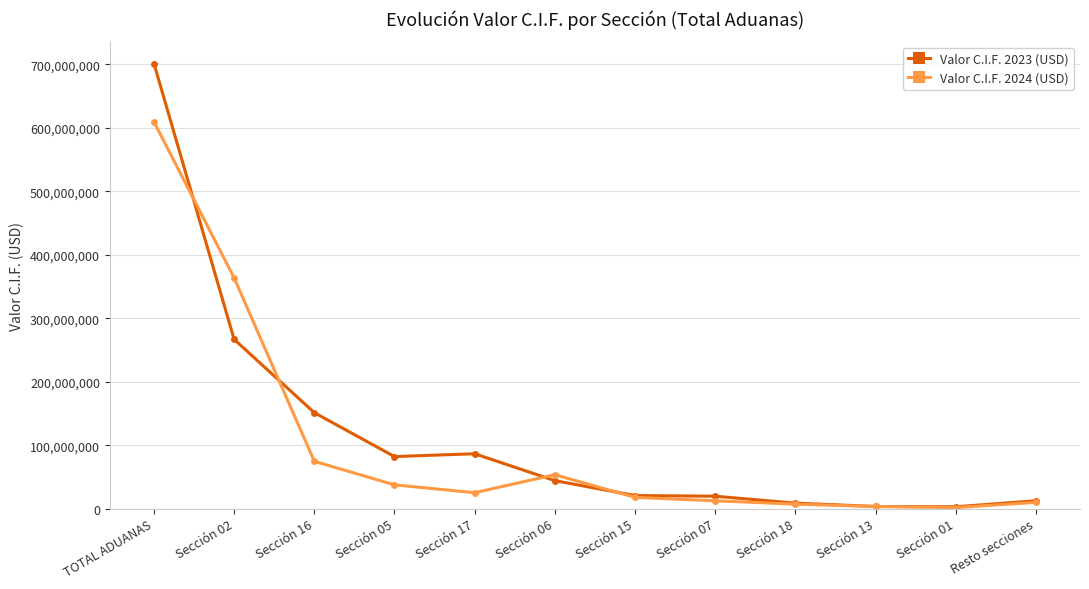

Rank the series at Sección 05 from highest to lowest value.

Valor C.I.F. 2023 (USD), Valor C.I.F. 2024 (USD)